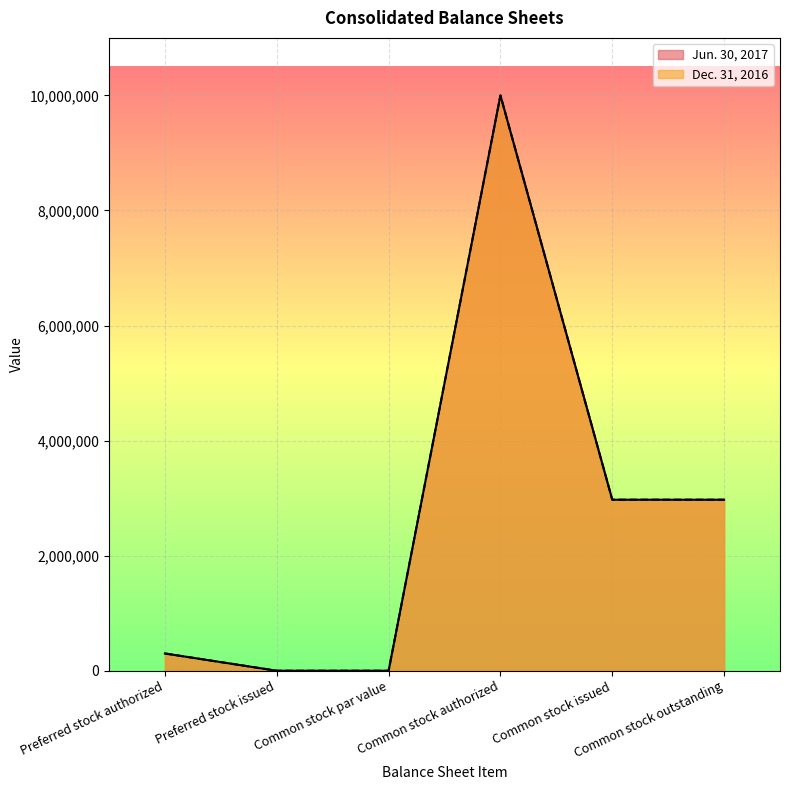

The Dec. 31, 2016 series shows 80998 at Preferred stock authorized. True or false?

False